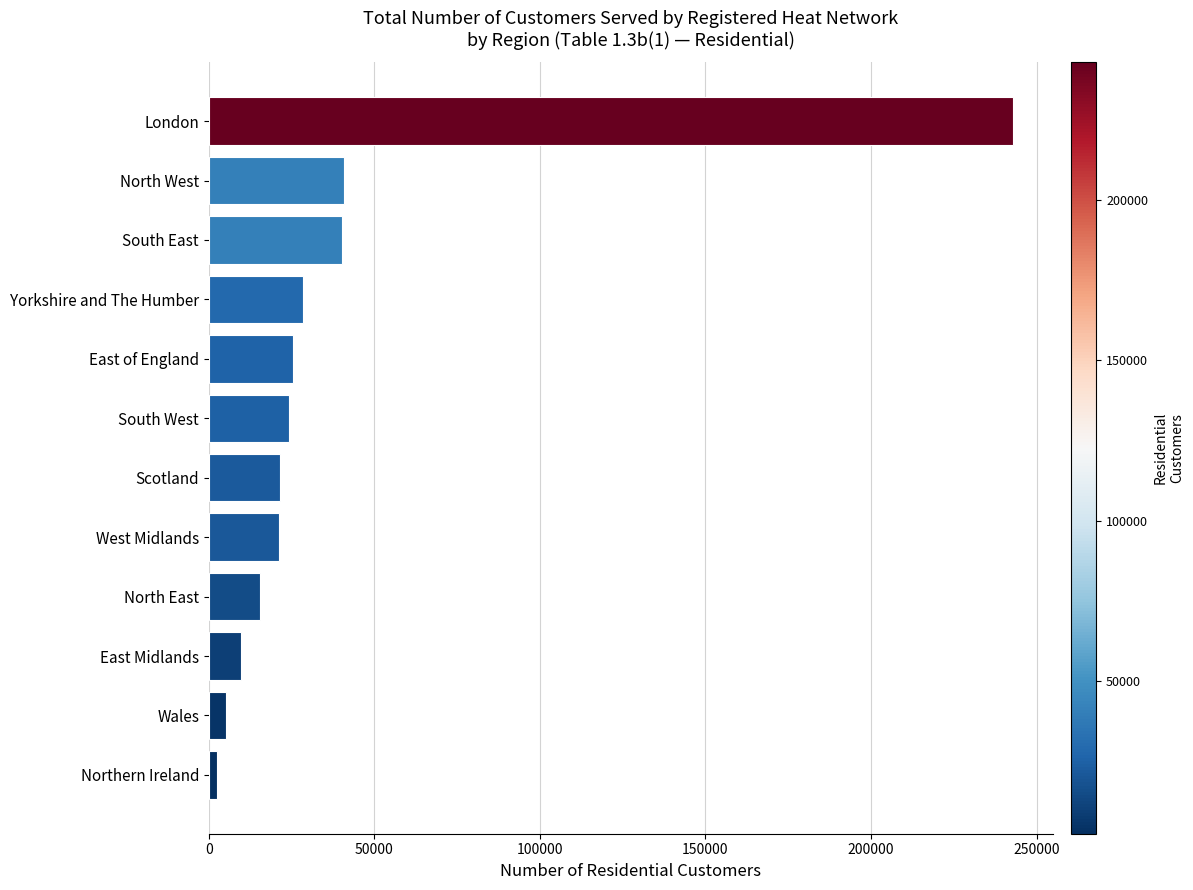

Which label corresponds to the largest value in the chart?

London